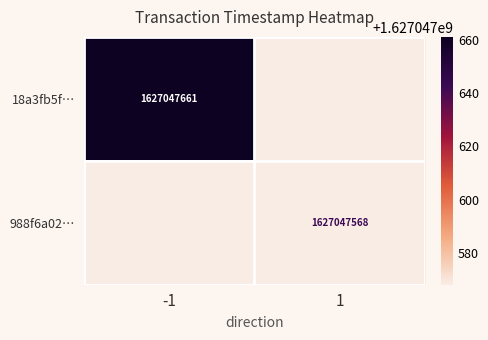

How many values in the 988f6a028c75ee44e09072e1d04f04f90a9a55a series are below 1627047568?

1